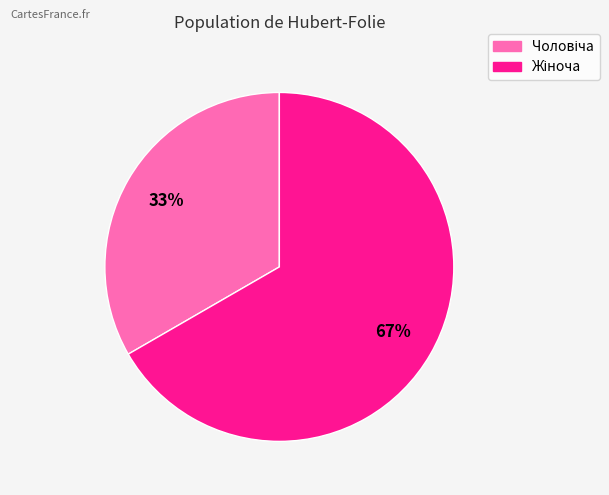

To the nearest percent, what is the average slice percentage?

50%